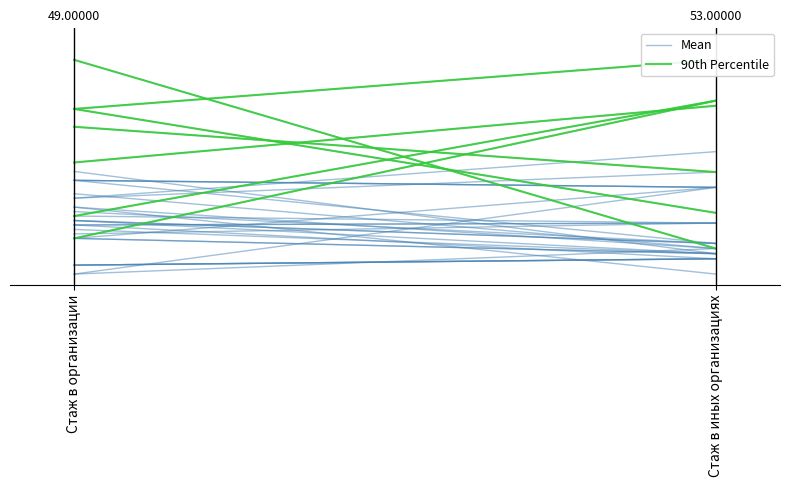

Count the Mean values in the range 0 to 1.

2